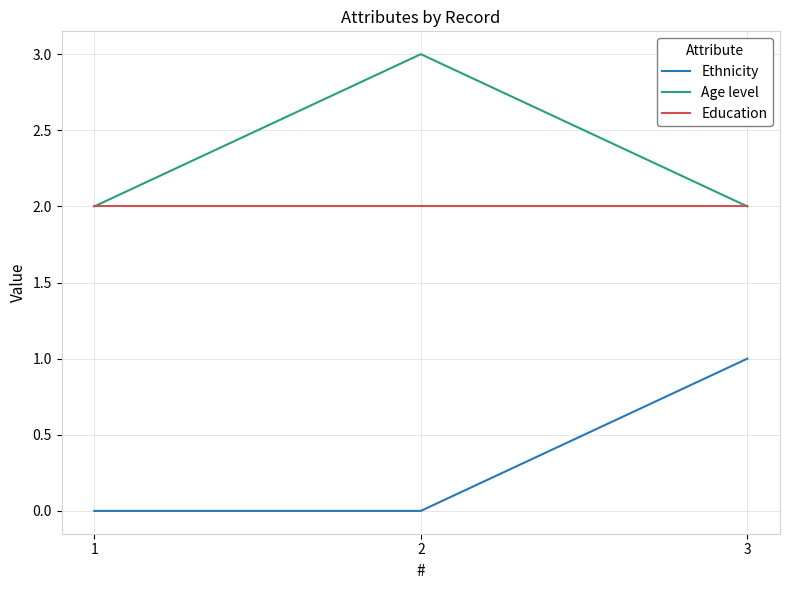

Count the number of categories in the chart.

3